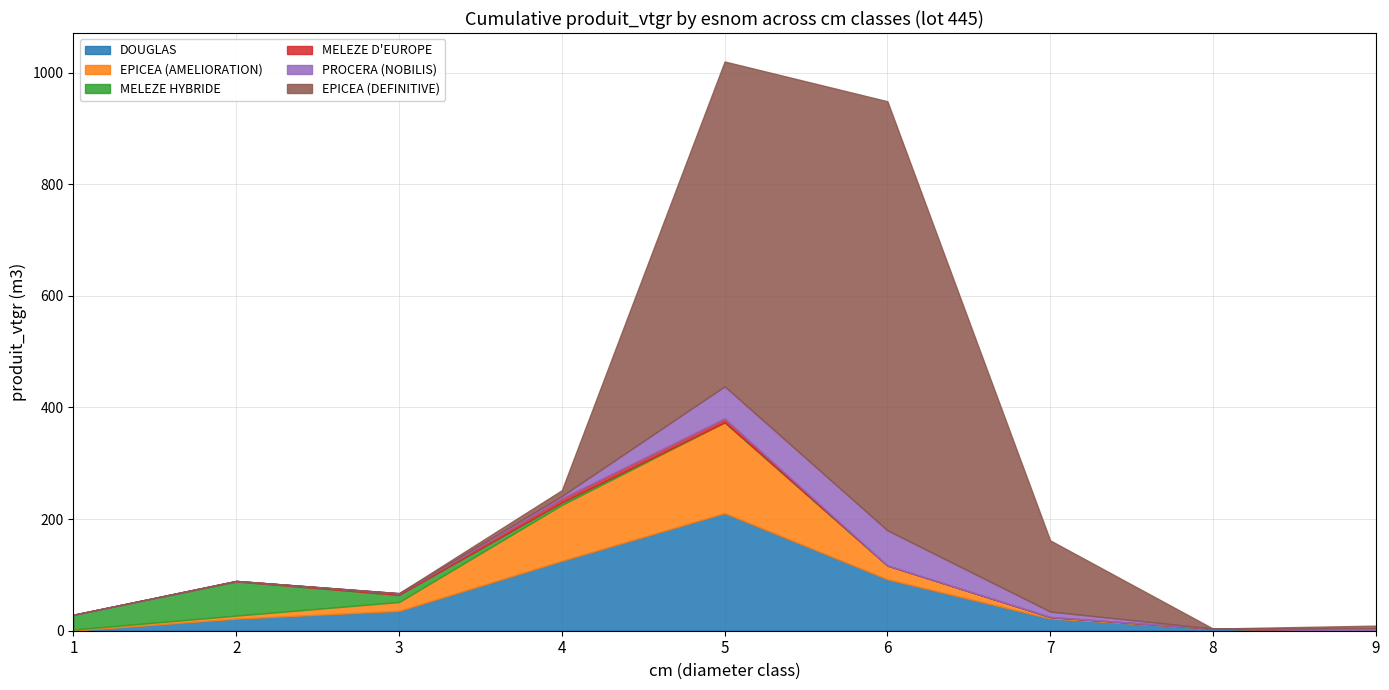

What is the sum of the MELEZE HYBRIDE values at 7 and 4?

4.4